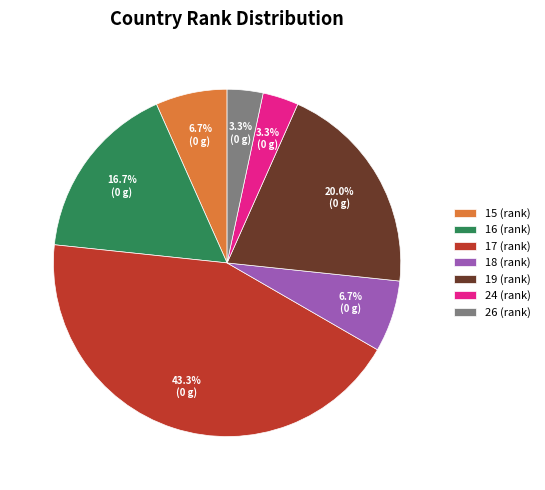

What is the largest slice in the pie chart?

17 (rank)